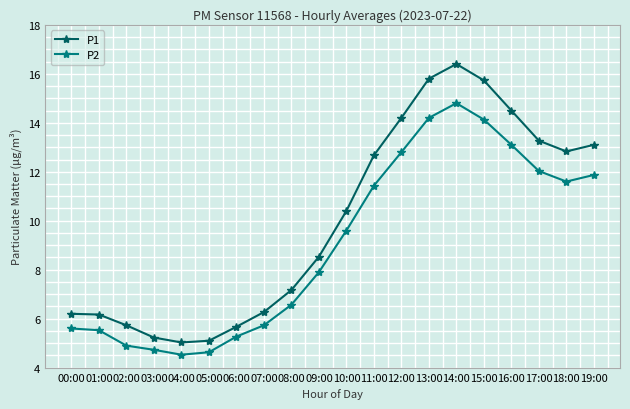

True or false: P2 has more than 0 interior local peaks.

True